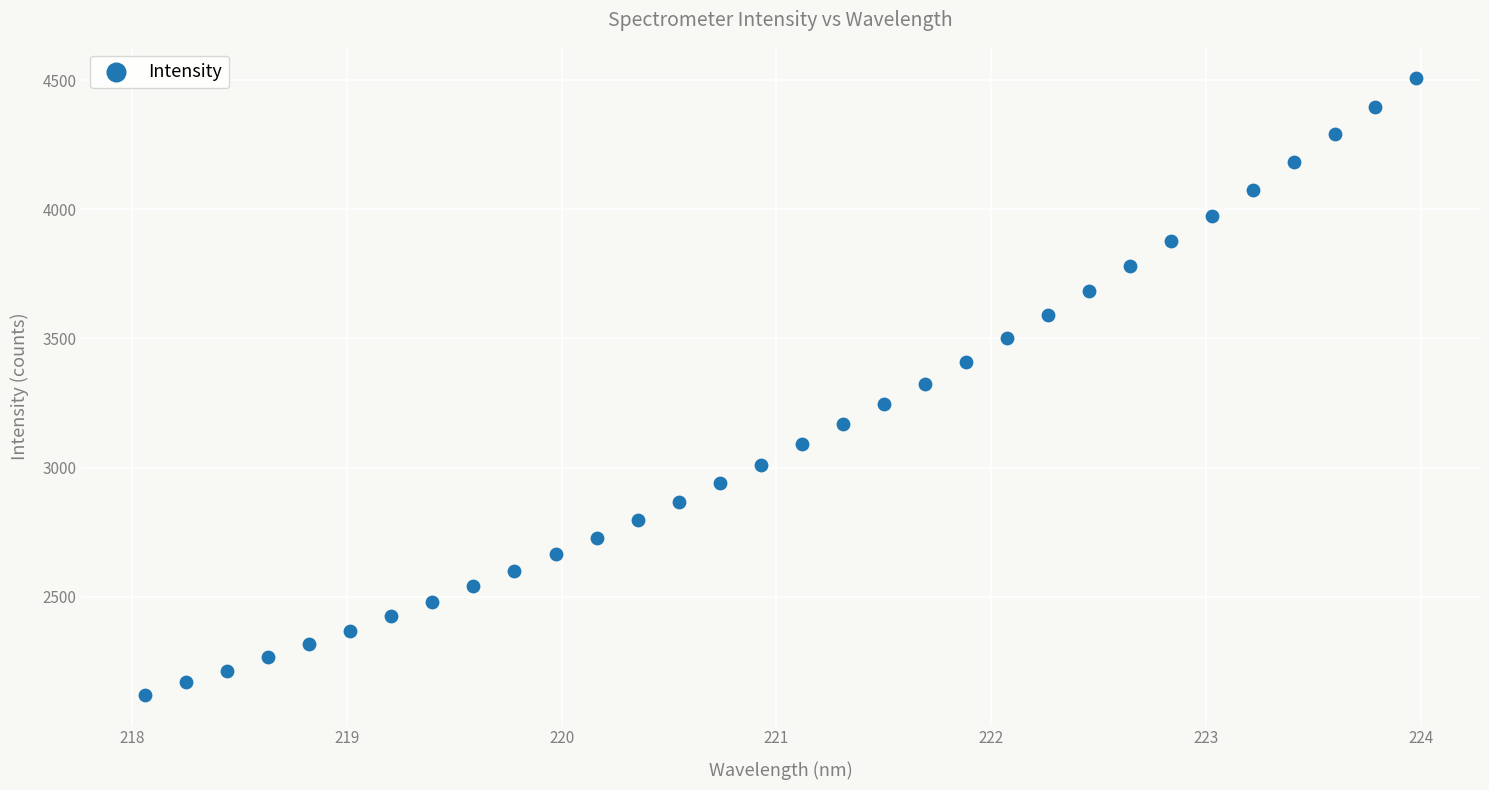

What is the range of X values (max minus min)?

5.9